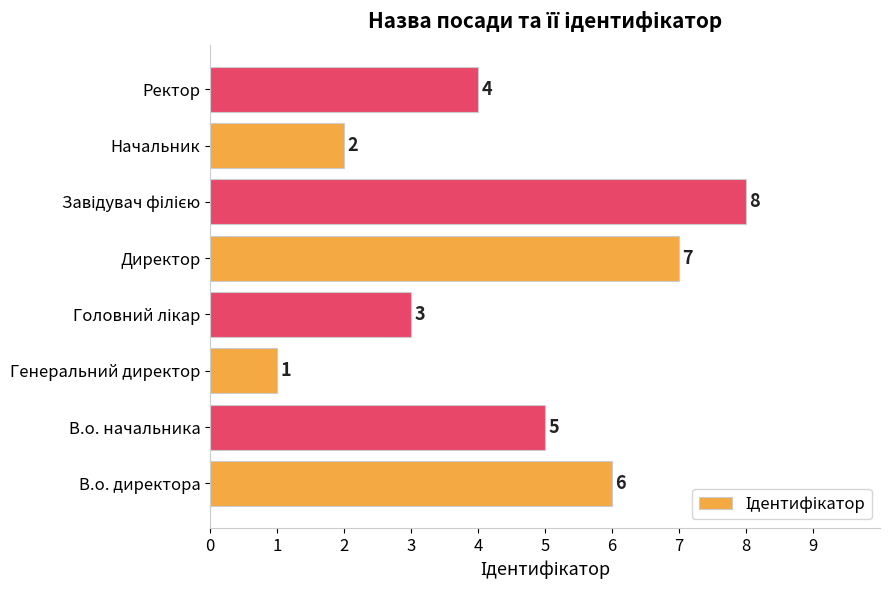

Count the values in the range 3 to 7.

5